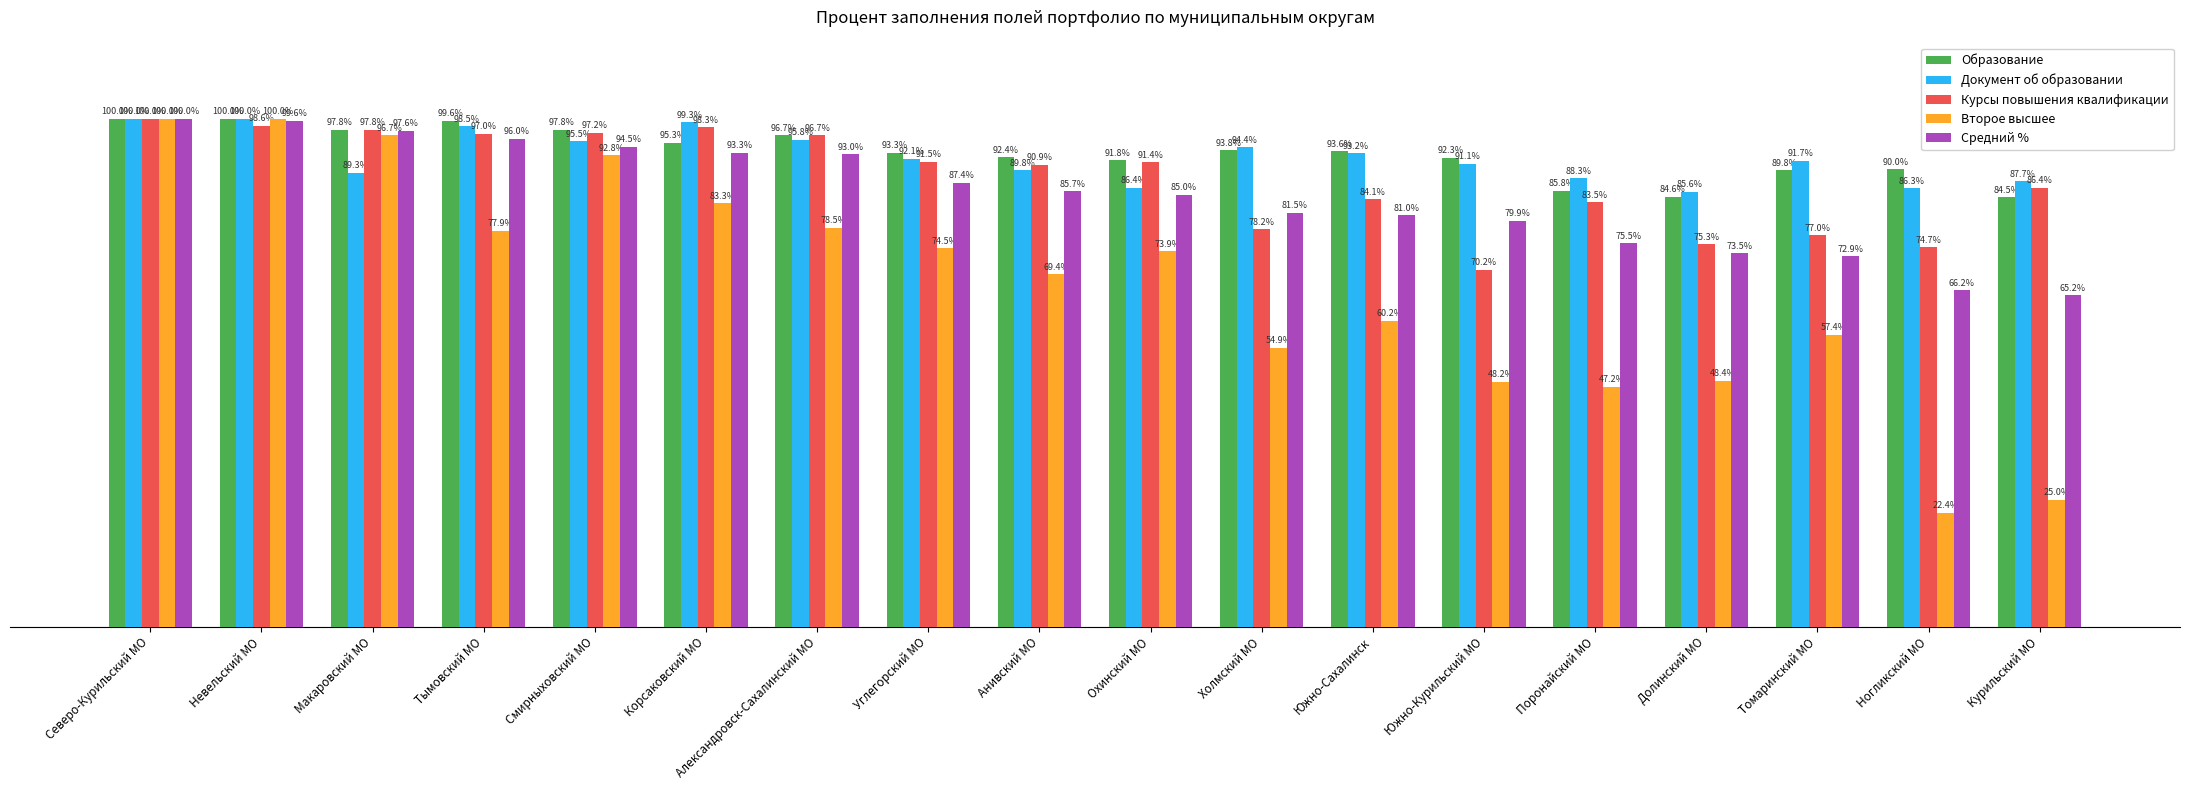

At which category is the sum across all series the highest?

Северо-Курильский МО